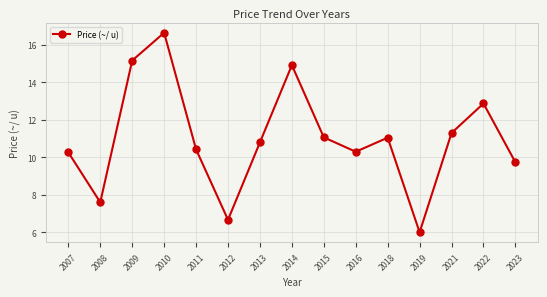

At which label does the data first exceed 10?

2007